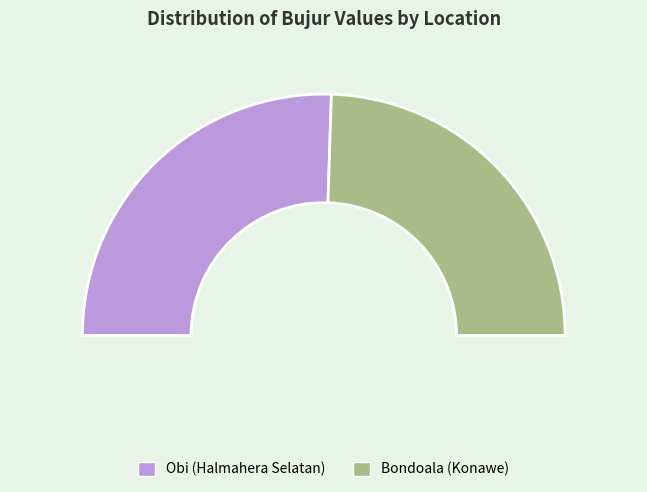

What is the change in value from Obi (Halmahera Selatan) to Bondoala (Konawe)?

-5.0